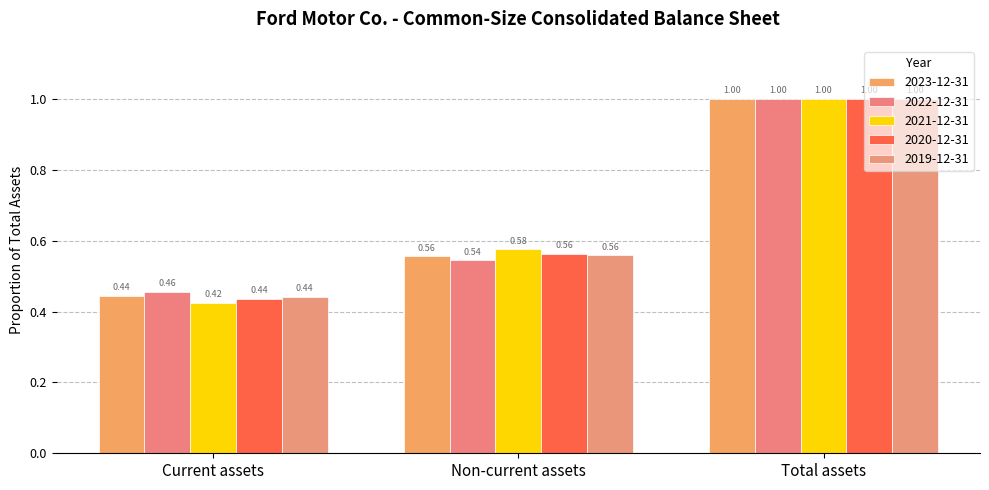

At which category is the sum across all series the highest?

Total assets